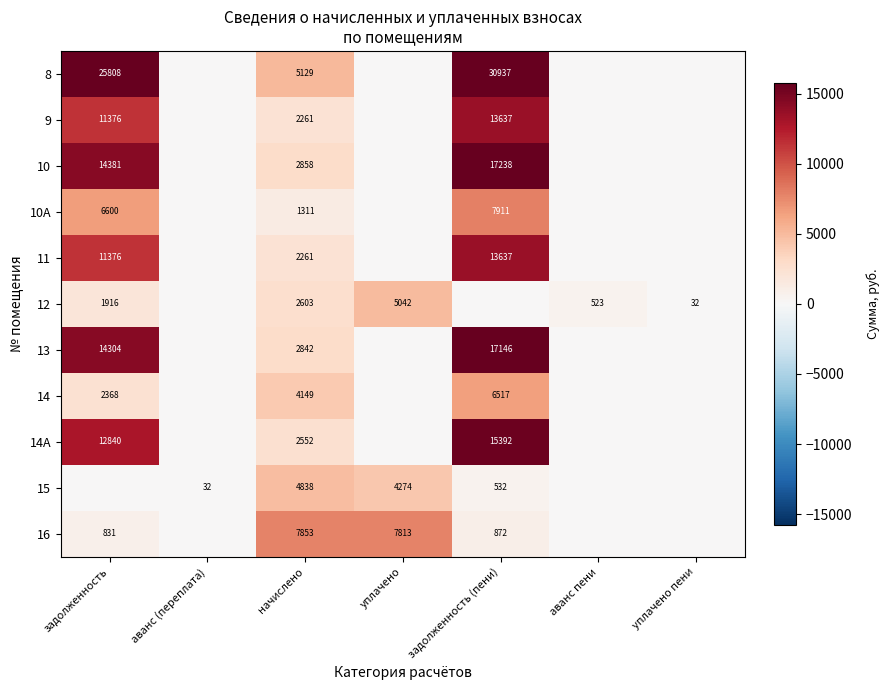

What is the total value across all series at уплачено?

17129.1